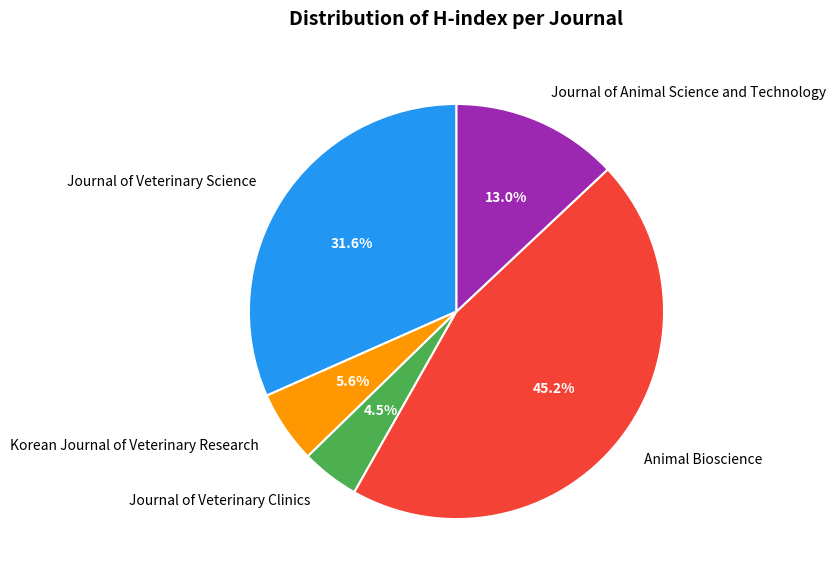

What is the largest slice in the pie chart?

Animal Bioscience